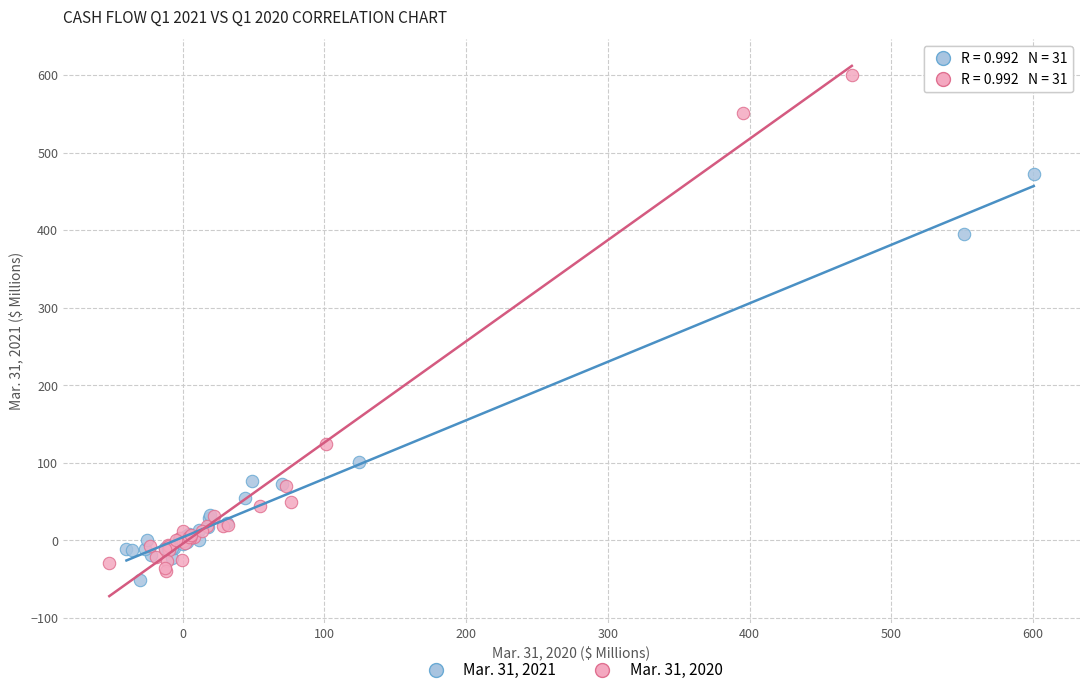

Which series reaches the minimum Y coordinate?

Mar. 31, 2021